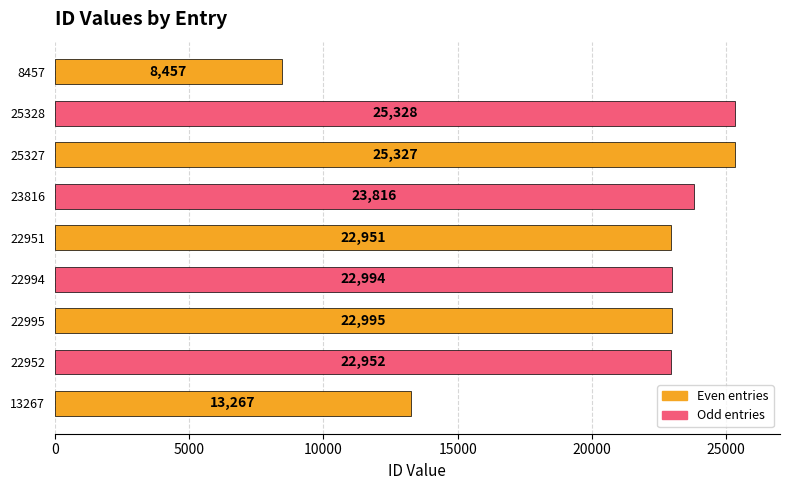

Which has a higher value, 22995 or 8457?

22995